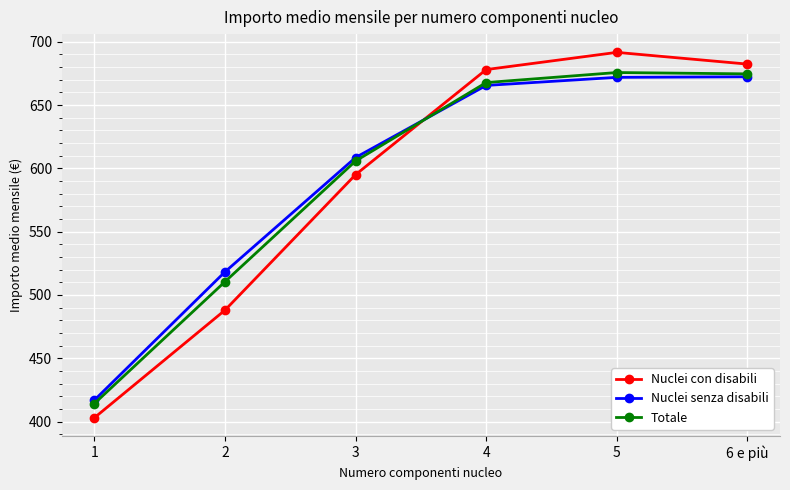

List the series in order of their peak value, highest first.

Nuclei con disabili, Totale, Nuclei senza disabili